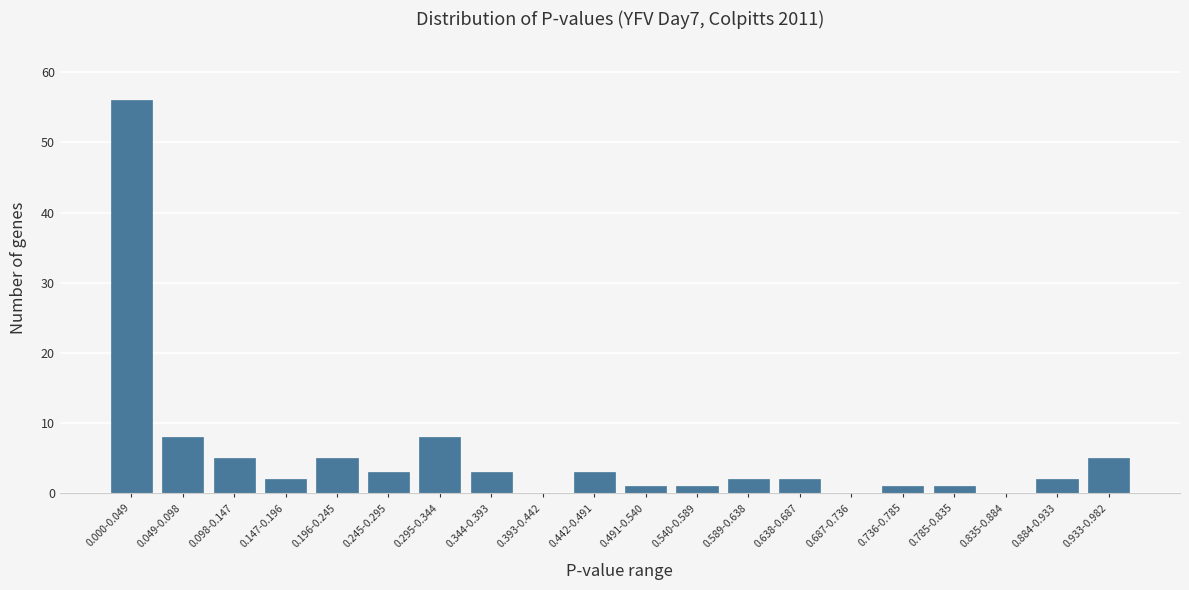

Reading right to left, list all the values displayed in this chart.

0.933-0.982=5	0.884-0.933=2	0.835-0.884=0	0.785-0.835=1	0.736-0.785=1	0.687-0.736=0	0.638-0.687=2	0.589-0.638=2	0.540-0.589=1	0.491-0.540=1	0.442-0.491=3	0.393-0.442=0	0.344-0.393=3	0.295-0.344=8	0.245-0.295=3	0.196-0.245=5	0.147-0.196=2	0.098-0.147=5	0.049-0.098=8	0.000-0.049=56